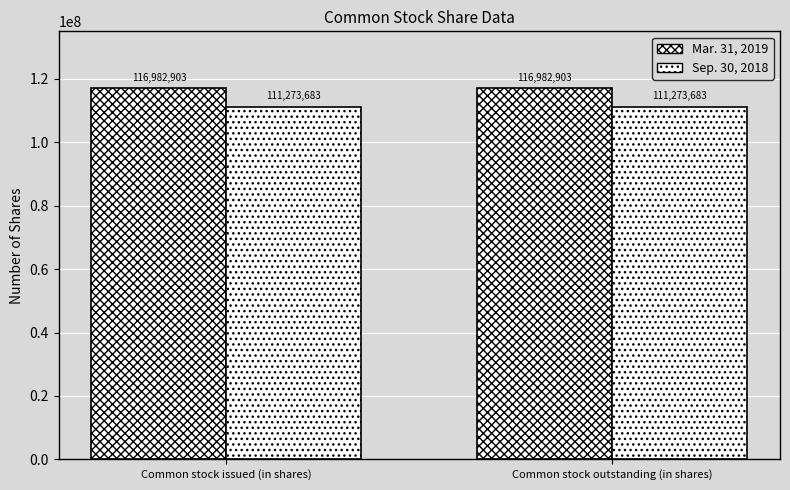

How many bars are there in each group?

2